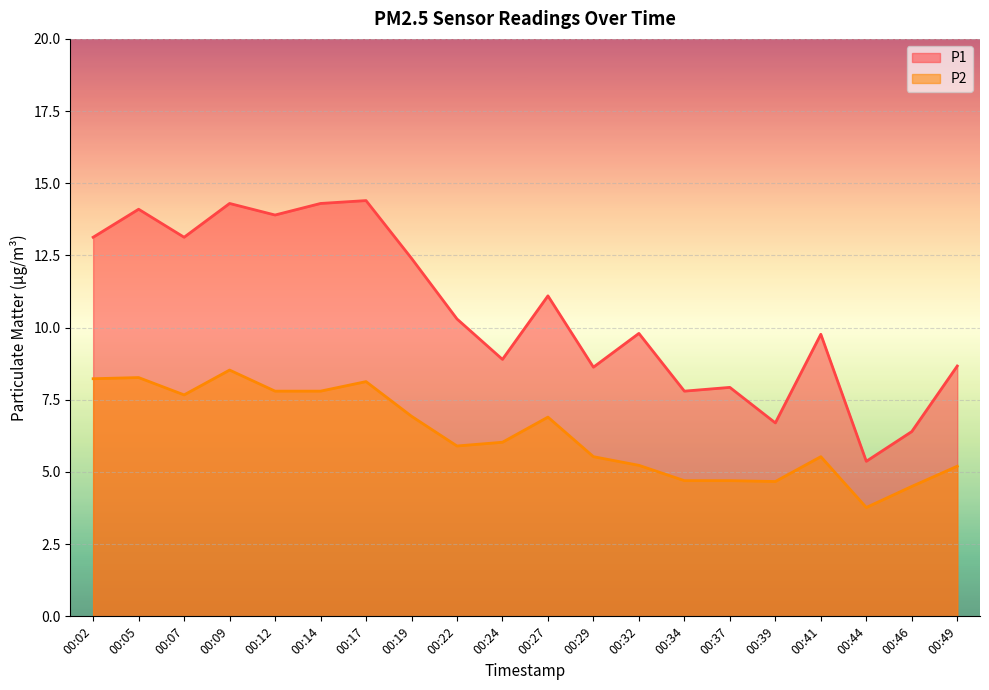

What is the difference between the P1 values at 00:27 and 00:49?

2.4